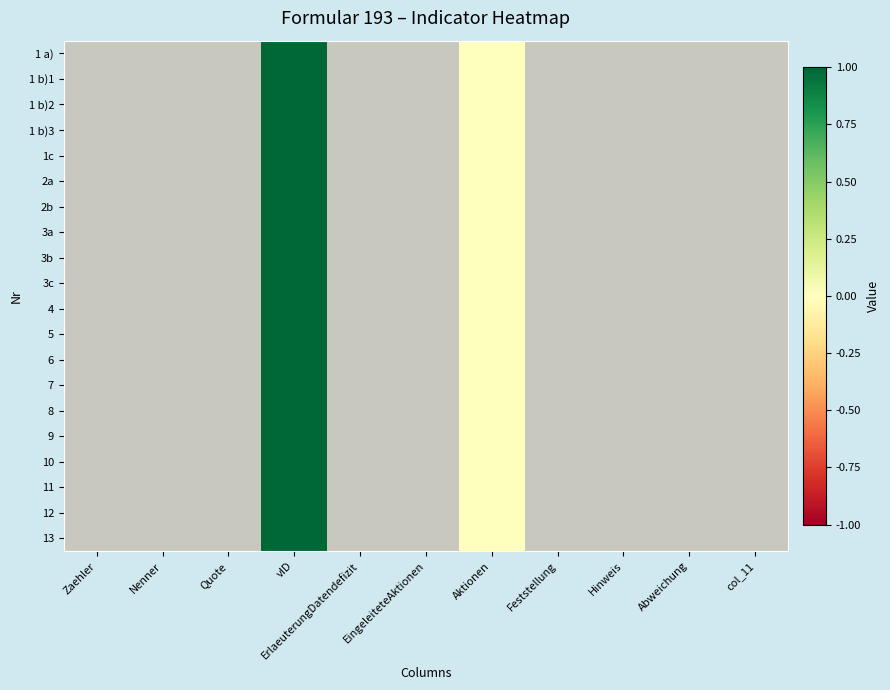

Count the number of categories in the chart.

11